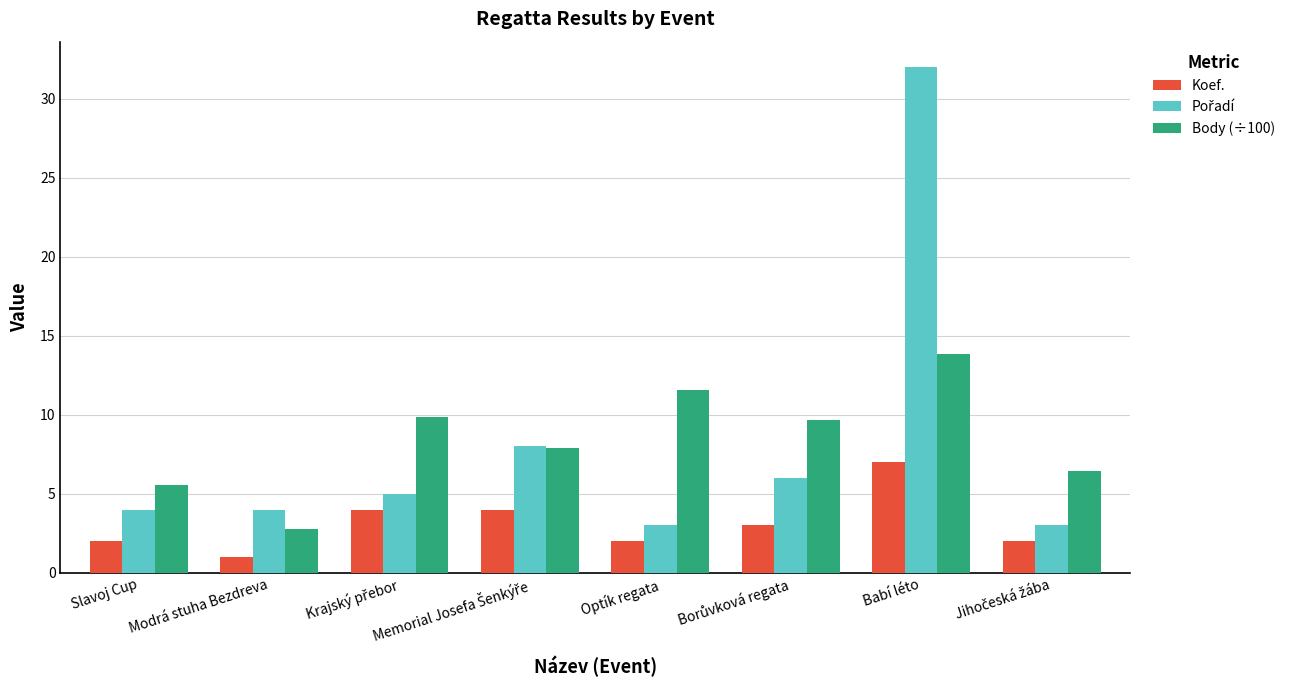

At how many categories does at least one series exceed 9?

4